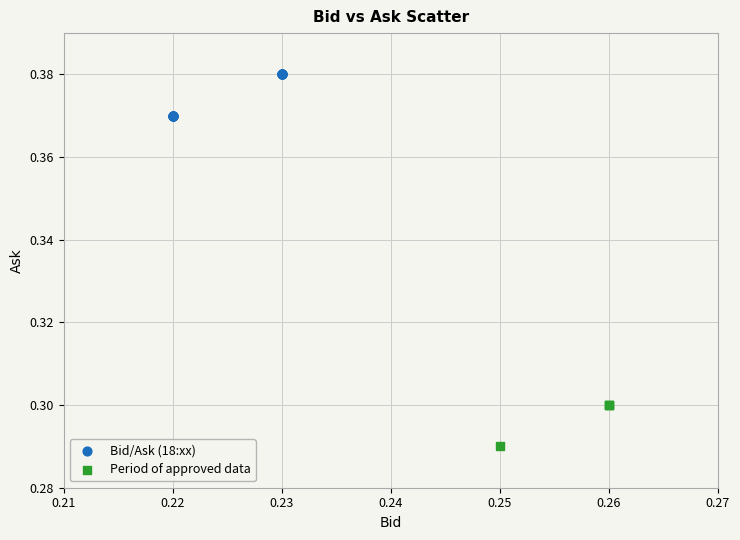

Which series has the widest spread of Y values?

Bid/Ask (18:xx)